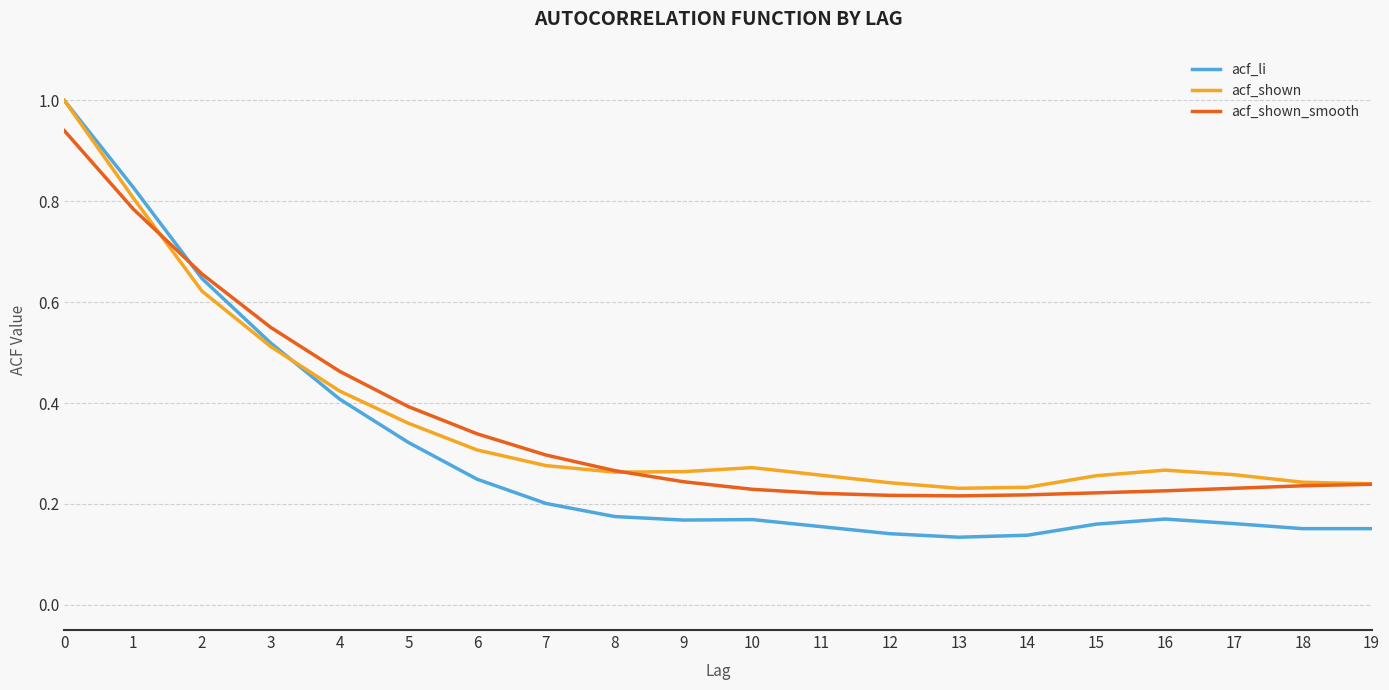

Does the chart display data point markers on the line(s)?

No